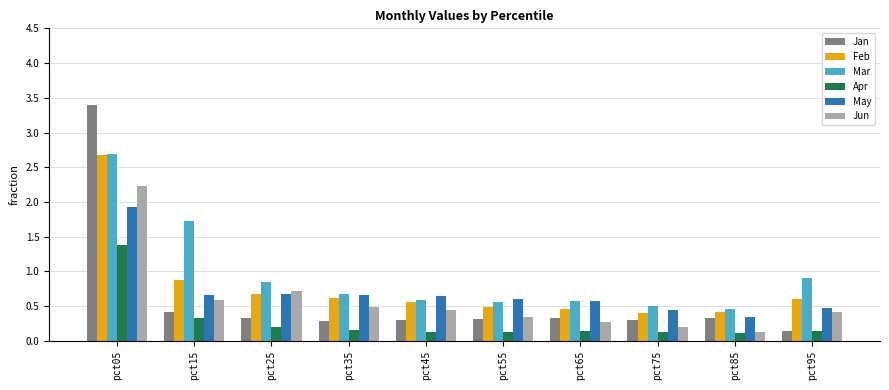

What is the maximum value for May?

1.9